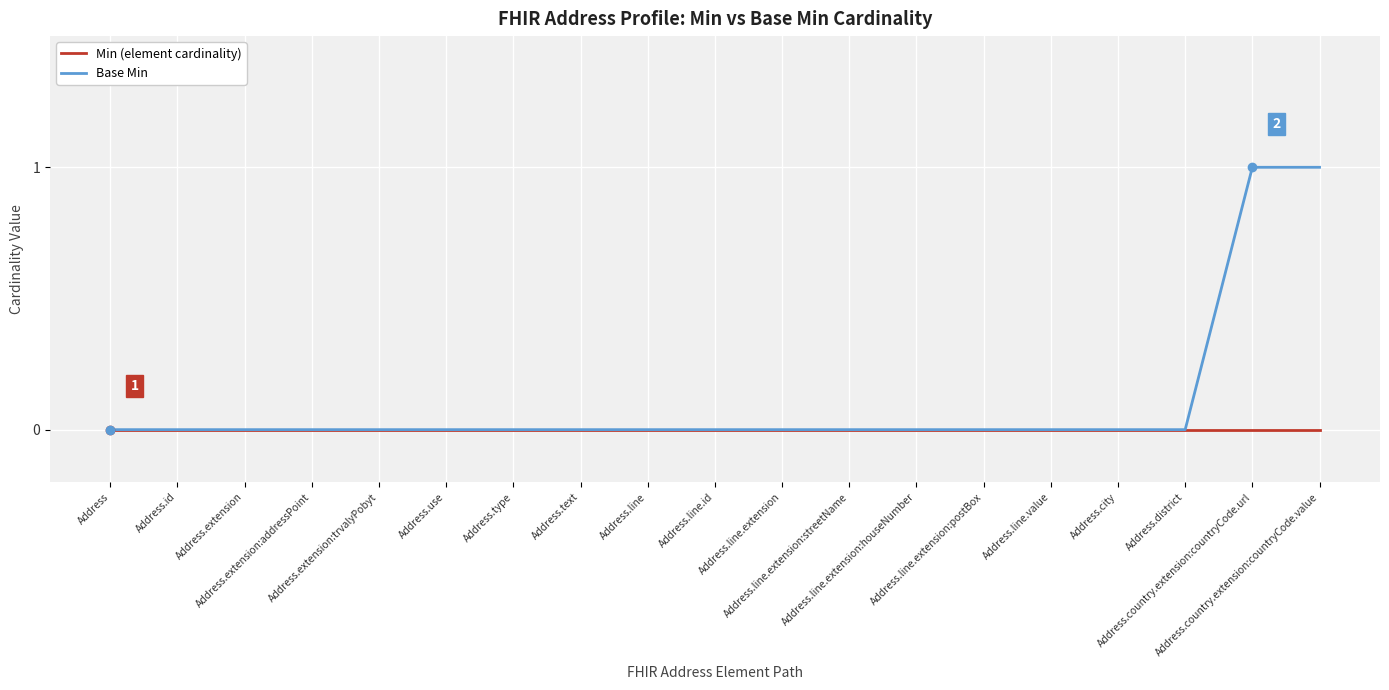

Rank the series by their average value, from highest to lowest.

Base Min, Min (element cardinality)